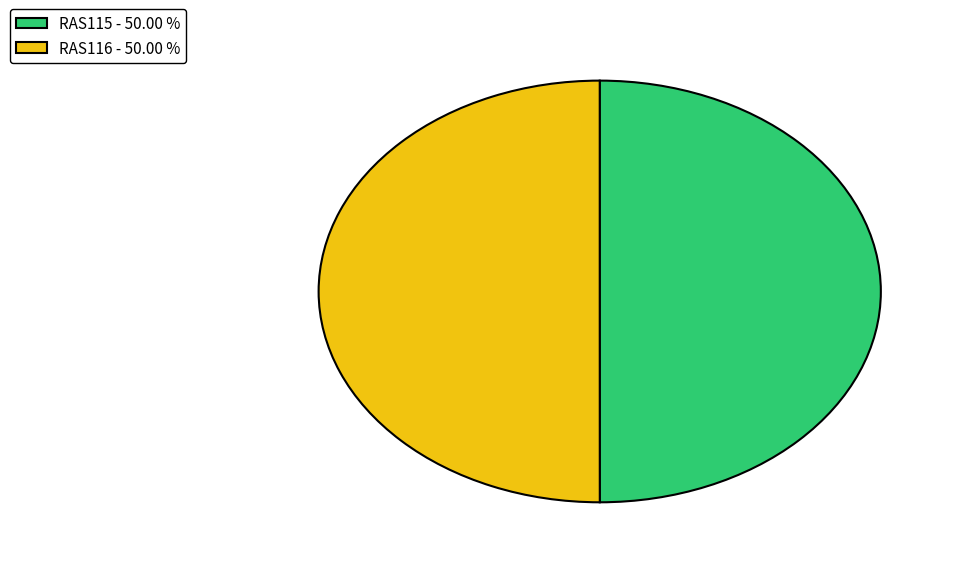

What is the ratio of the value at RAS116 - 50.00 % to the value at RAS115 - 50.00 %?

1.0